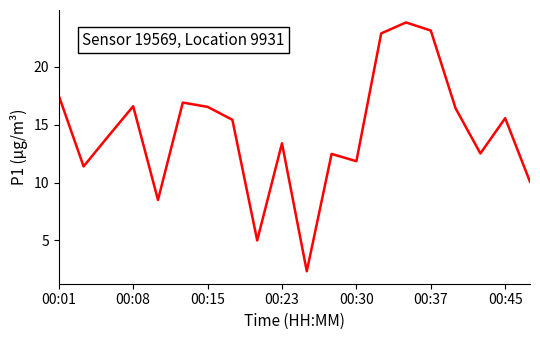

What is the smallest value displayed?

2.3